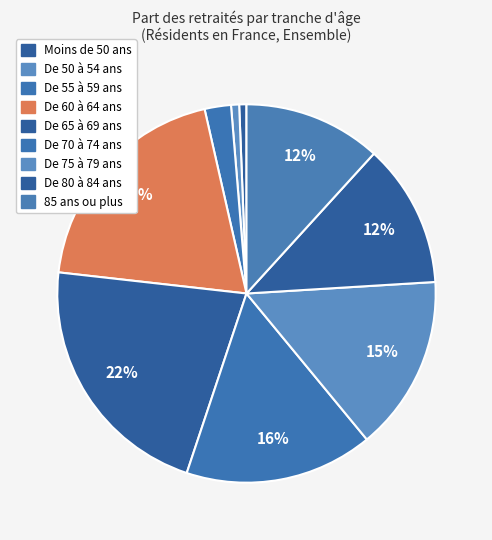

Count the number of slices in the pie.

9